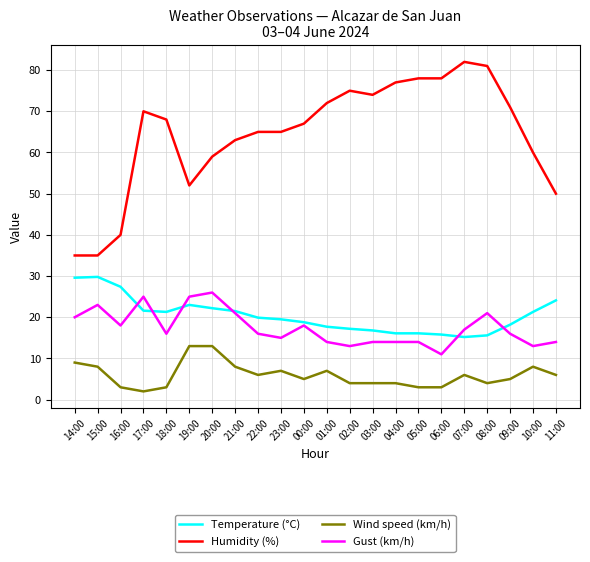

At which category does Humidity (%) reach its first local peak?

17:00